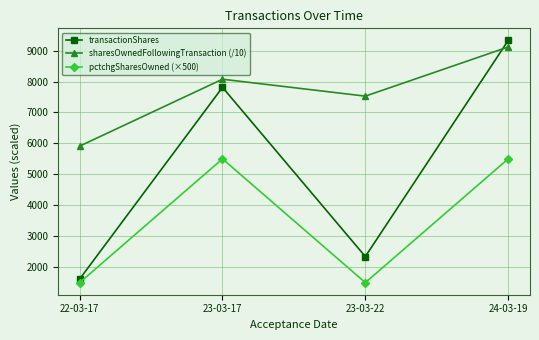

True or false: sharesOwnedFollowingTransaction (/10) has more than 1 interior local peaks.

False